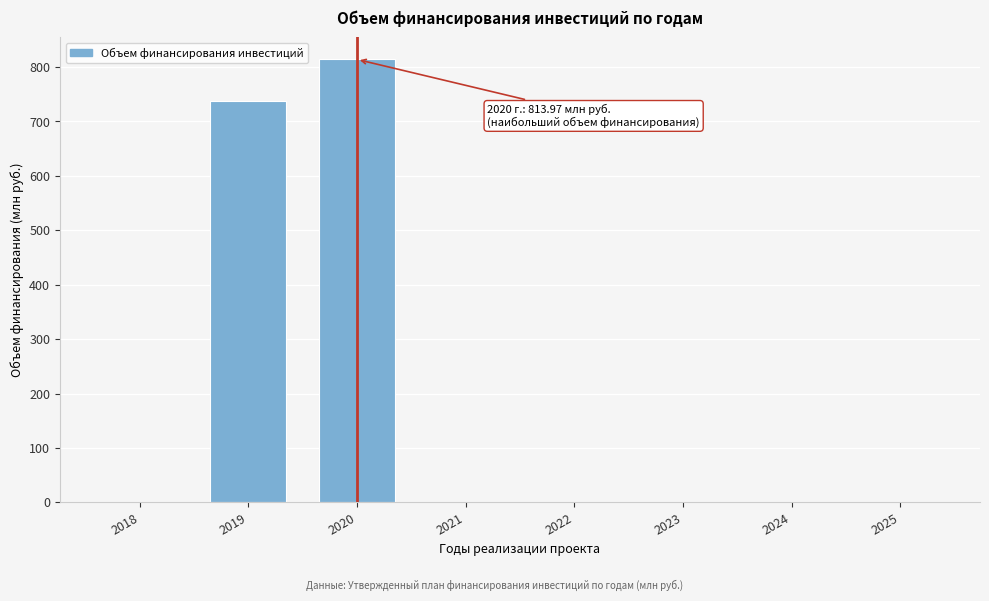

Reading left to right, transcribe all the data shown in this chart.

2018=0.0	2019=737.1	2020=814.0	2021=0.0	2022=0.0	2023=0.0	2024=0.0	2025=0.0